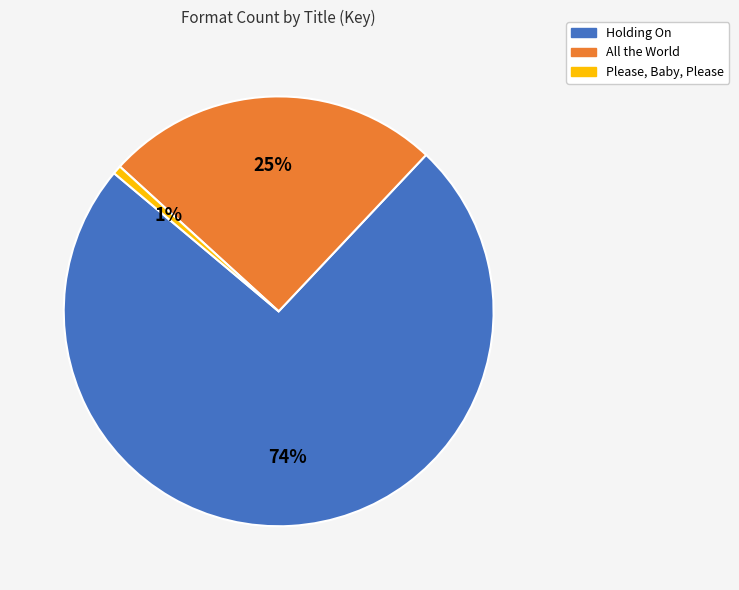

Which slice is the largest?

Holding On